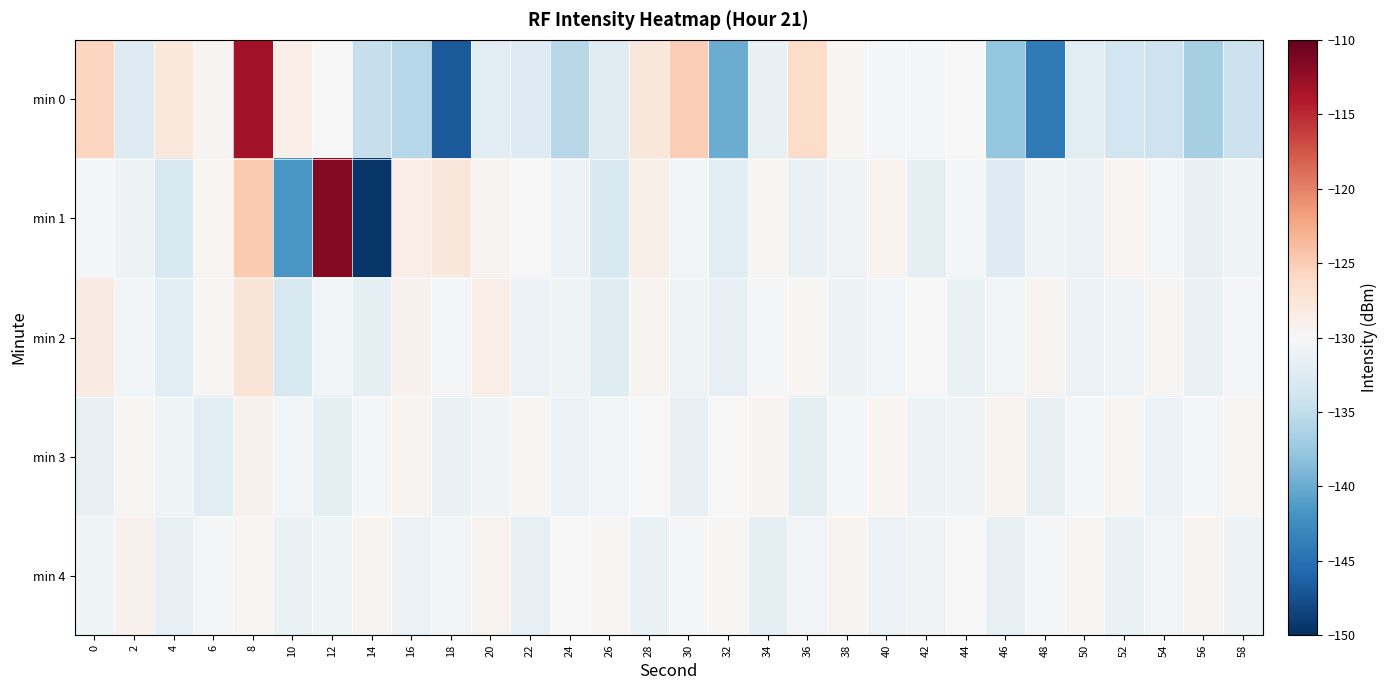

List the series in order of their peak value, lowest first.

min 4, min 3, min 2, min 0, min 1